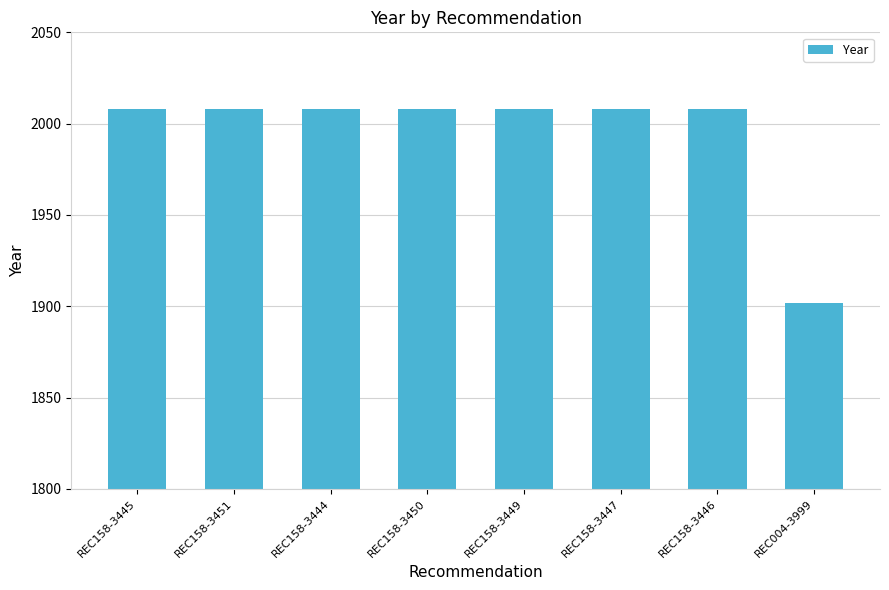

What is the difference between the maximum and minimum values?

106